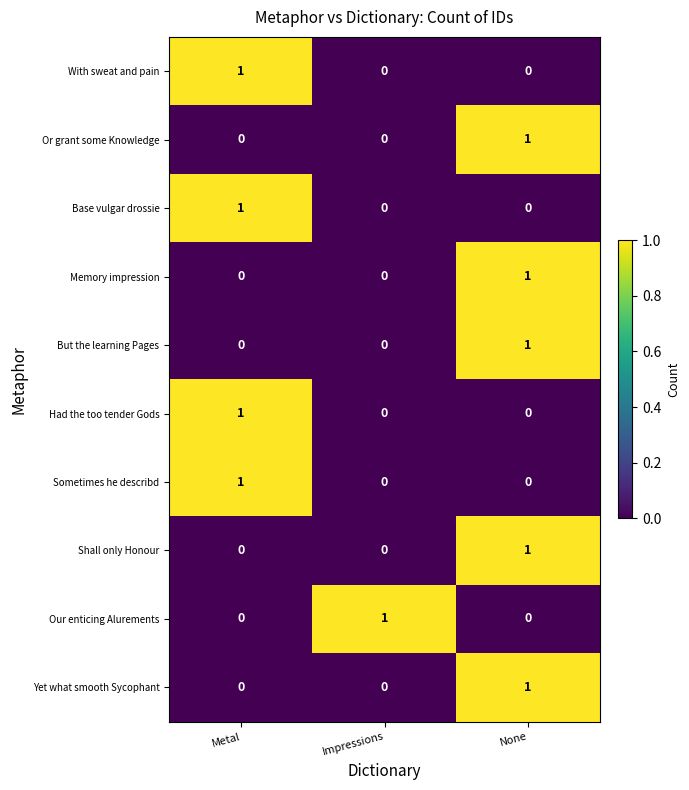

Count the Shall only Honour values in the range 0 to 1.

3